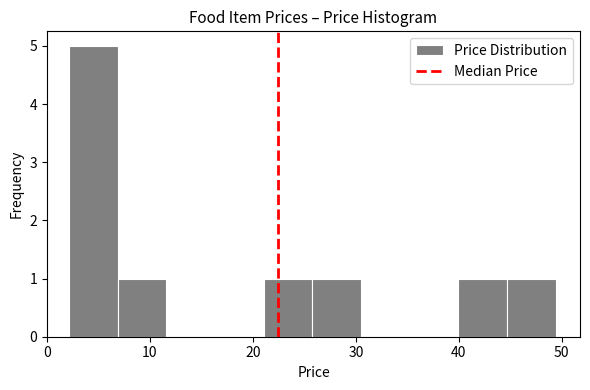

Reading left to right, transcribe this chart: for each bar, give the range it covers on the x-axis and its height. Neither the bar edges nor the heights are printed on the chart, so give them approximately, as read against the axes.

2 to 7: 5
7 to 12: 1
12 to 16: 0
16 to 21: 0
21 to 26: 1
26 to 30: 1
30 to 35: 0
35 to 40: 0
40 to 45: 1
45 to 49: 1